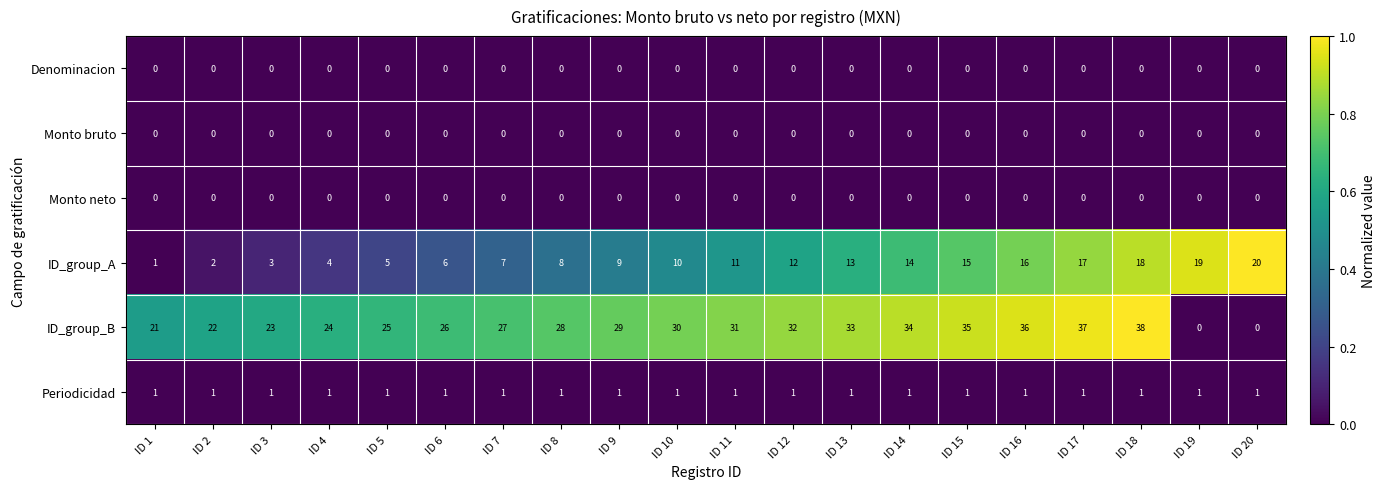

How many distinct data groups are displayed?

6